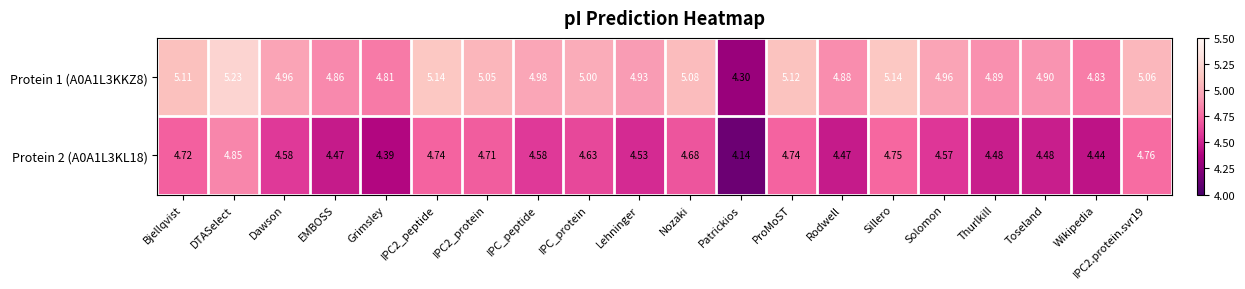

How many series are shown in this chart?

2